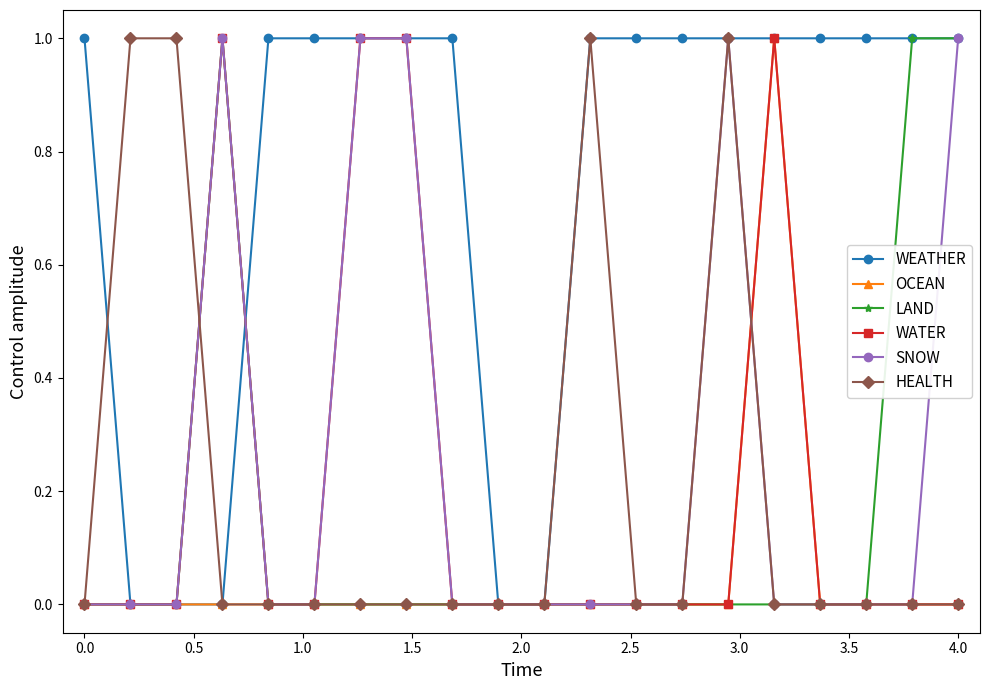

Which series has the largest total across all categories?

WEATHER